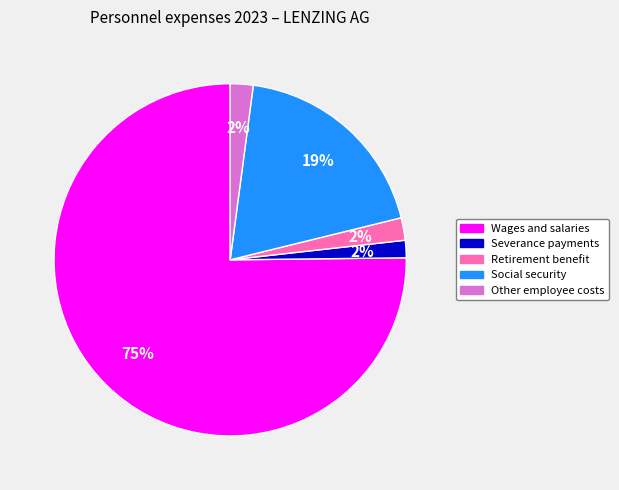

Which category has the biggest portion of the pie?

Wages and salaries